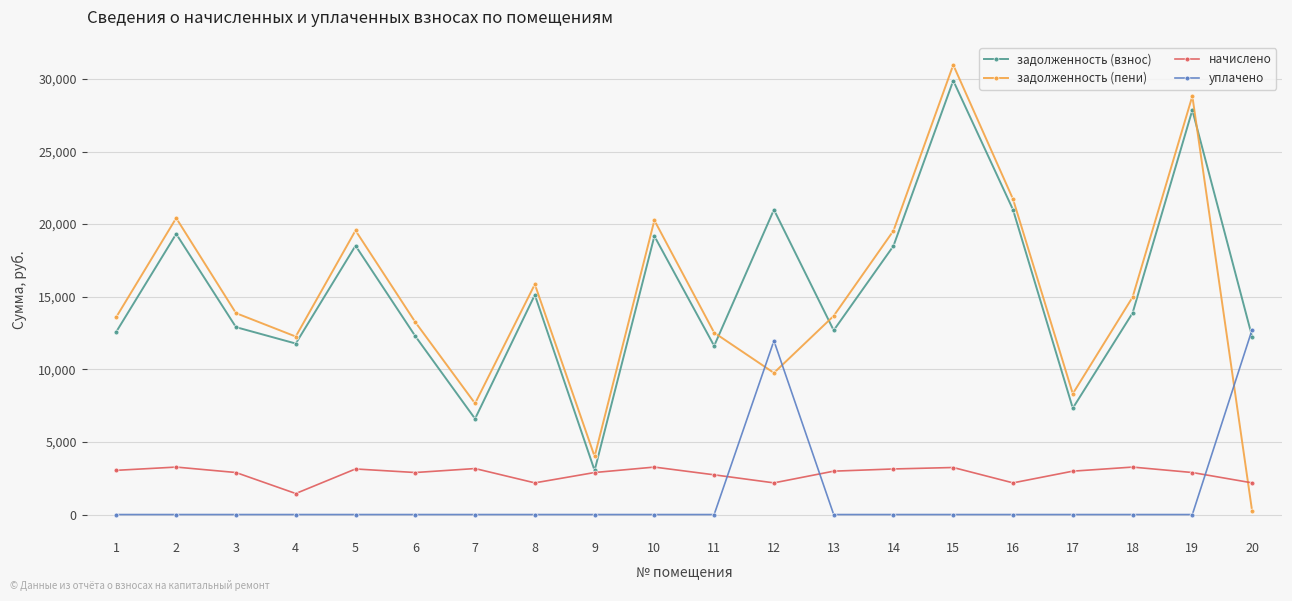

What is the value of the начислено point at the 18th from the left?

3268.8